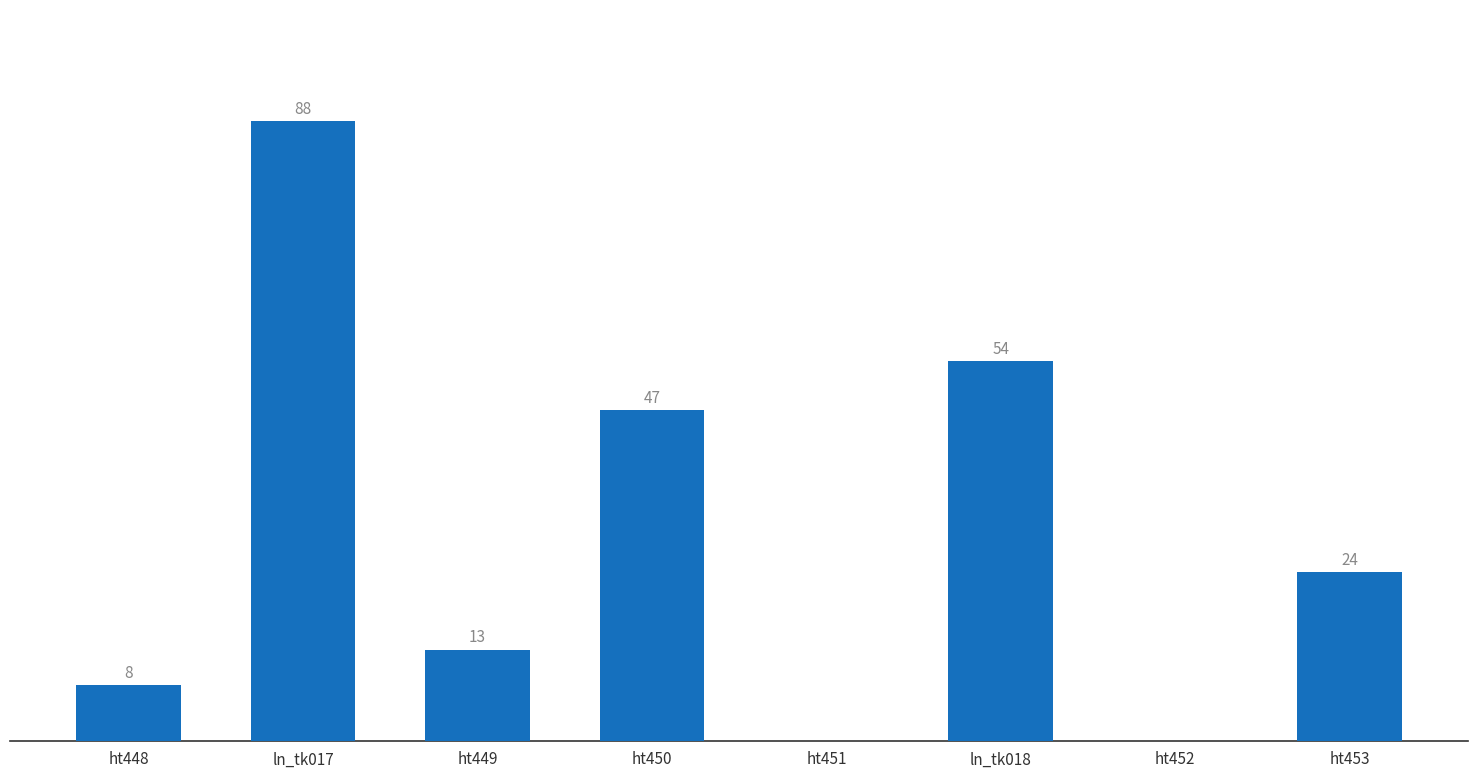

At which category does the chart reach its peak across all series?

ln_tk017